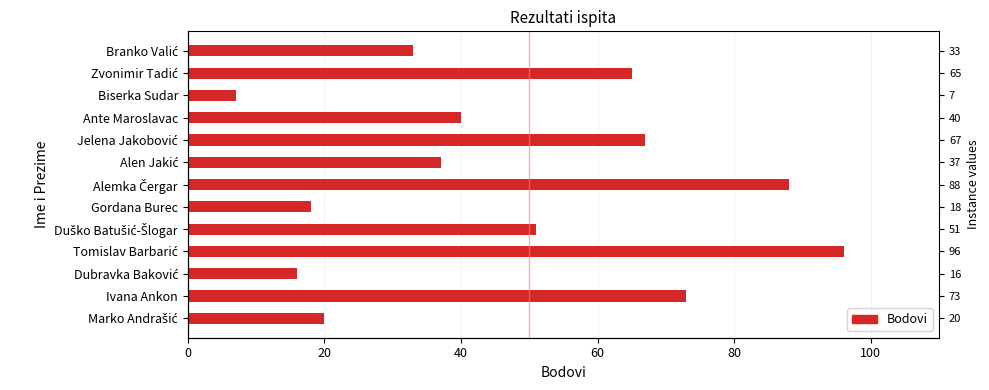

Does the chart contain stacked bars?

No